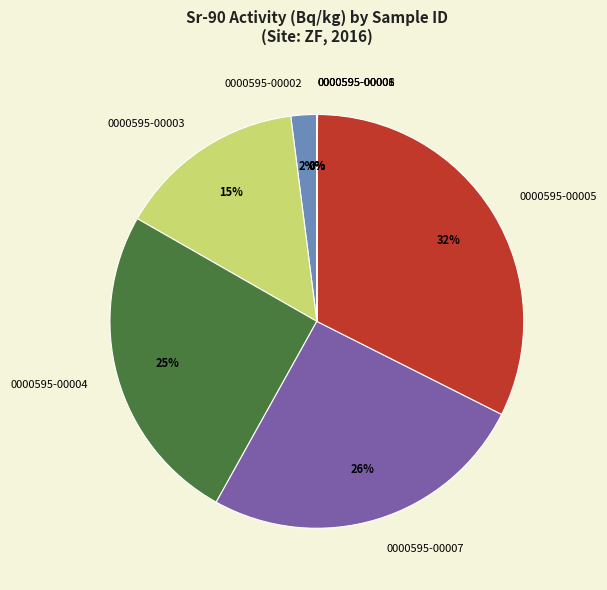

Which slice is the largest?

0000595-00005